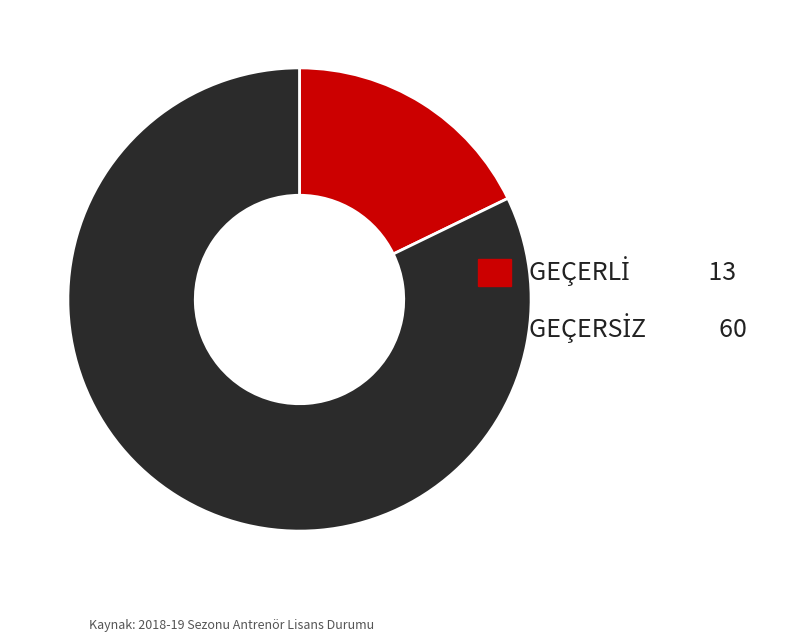

Is there any slice that represents more than half of the pie?

Yes